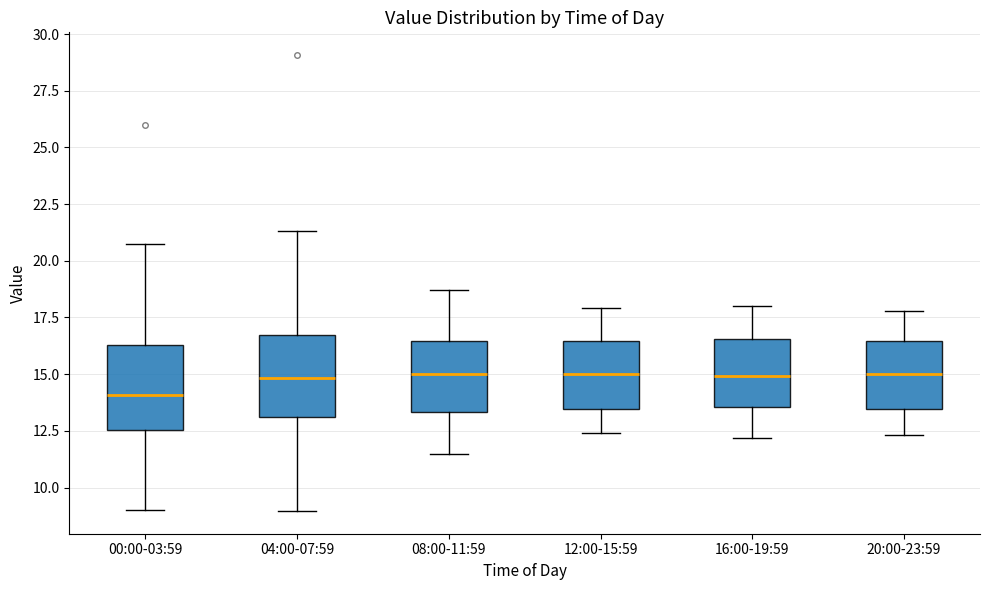

Where is the lower edge of the box for 04:00-07:59 on the y-axis? The values are not printed on the chart, so give them approximately, as read against the axis.

13.0